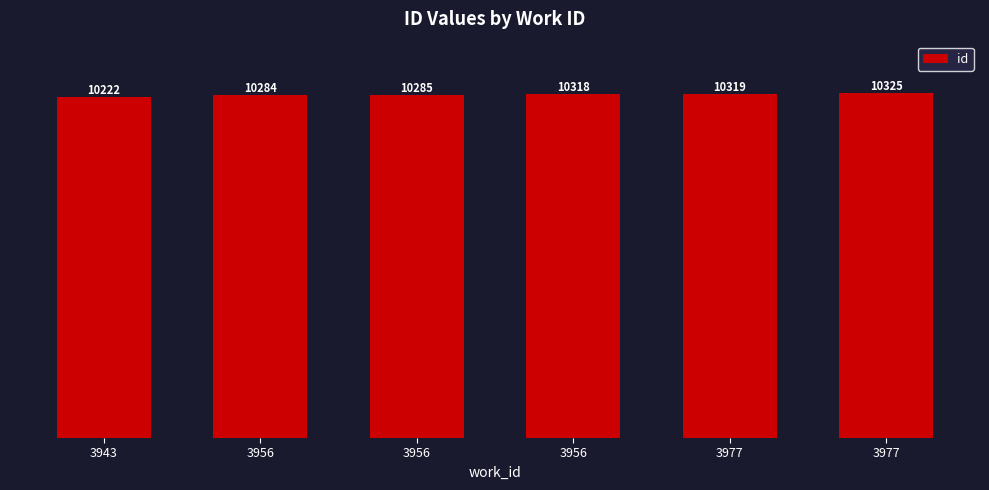

Are the bars grouped side by side (vs. stacked)?

No